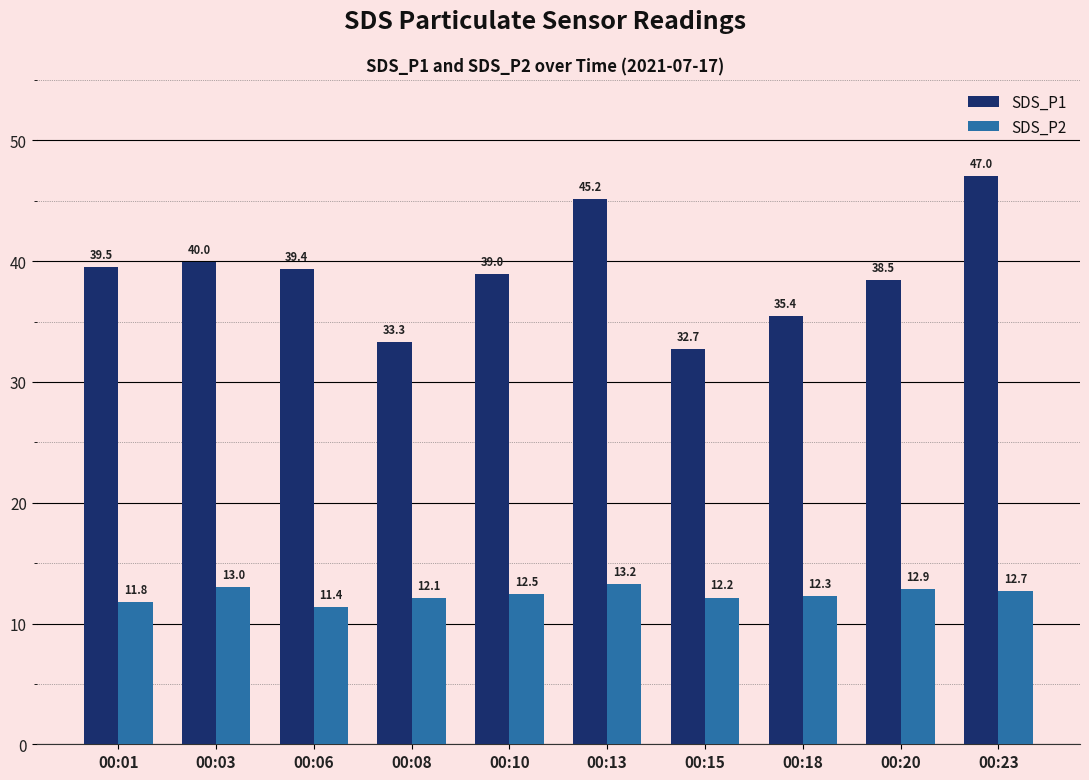

What value does the SDS_P1 series have at 00:08?

33.3